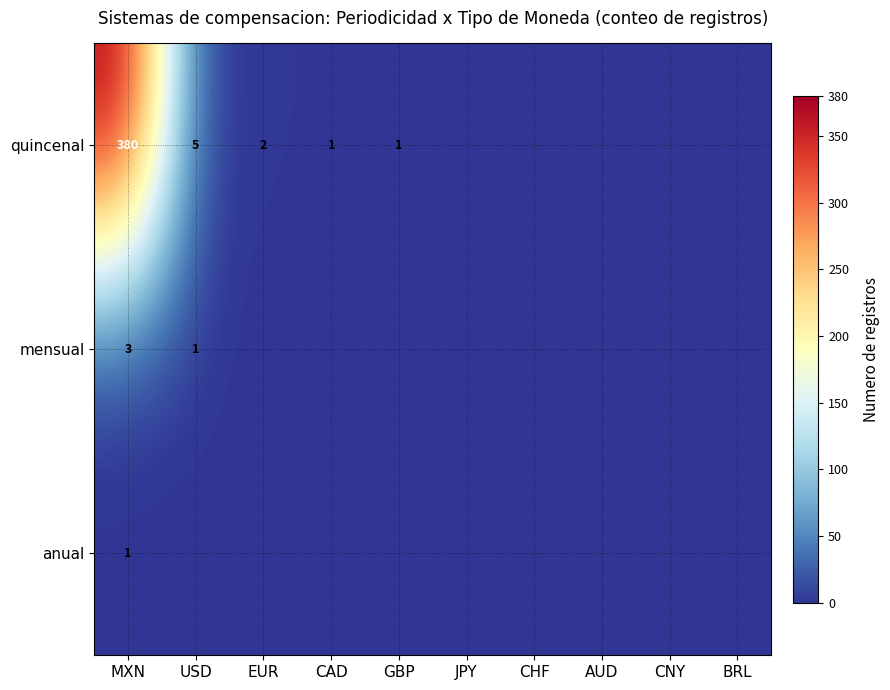

What is the difference between the highest and lowest values at CAD?

1